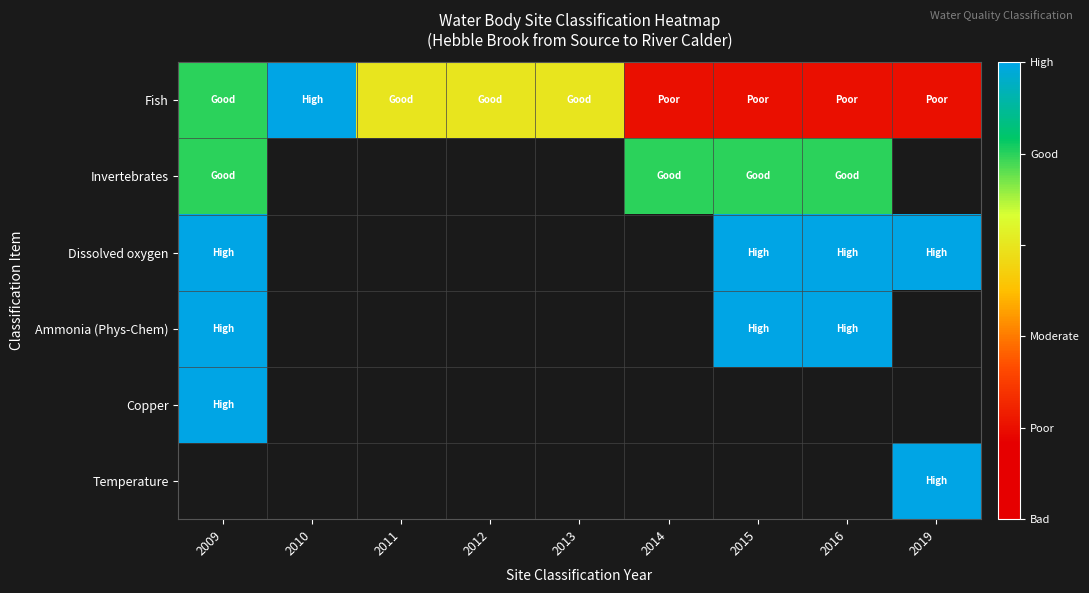

Rank the categories by Fish value from highest to lowest.

2010, 2009, 2011, 2012, 2013, 2014, 2015, 2016, 2019